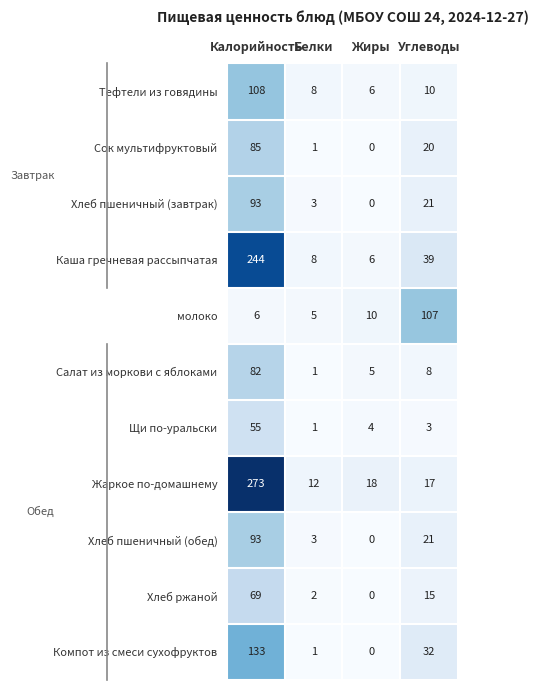

What is the sum of all молоко values?

128